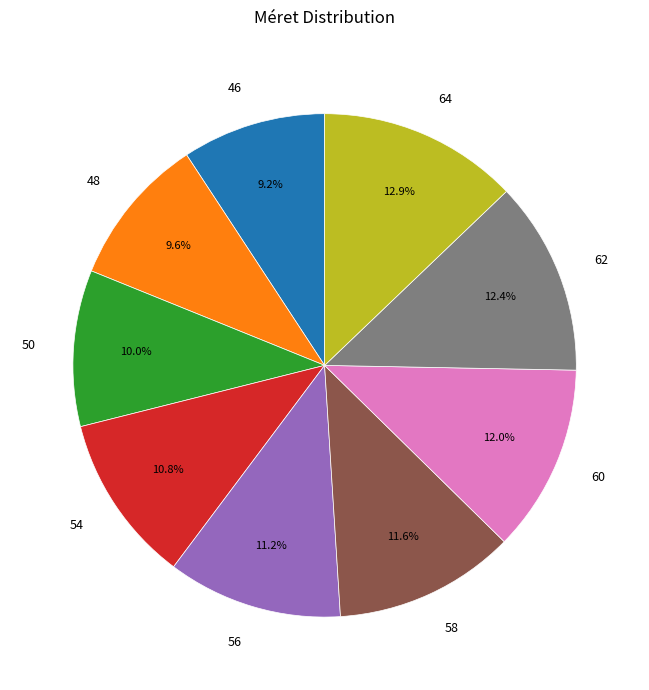

The 62 slice represents 12% of the pie. True or false?

True